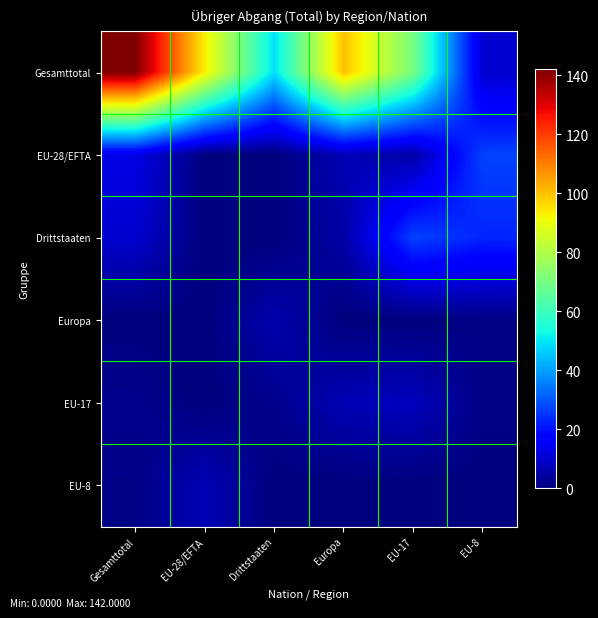

Reading right to left, extract all data points from this chart.

Gesamttotal: EU-8=10	EU-17=70	Europa=100	Drittstaaten=49	EU-28/EFTA=93	Gesamttotal=142
EU-28/EFTA: EU-8=27	EU-17=5	Europa=7	Drittstaaten=0	EU-28/EFTA=0	Gesamttotal=13
Drittstaaten: EU-8=23	EU-17=27	Europa=5	Drittstaaten=0	EU-28/EFTA=0	Gesamttotal=10
Europa: EU-8=1	EU-17=0	Europa=0	Drittstaaten=6	EU-28/EFTA=0	Gesamttotal=0
EU-17: EU-8=1	EU-17=8	Europa=7	Drittstaaten=2	EU-28/EFTA=0	Gesamttotal=2
EU-8: EU-8=0	EU-17=0	Europa=0	Drittstaaten=0	EU-28/EFTA=7	Gesamttotal=1